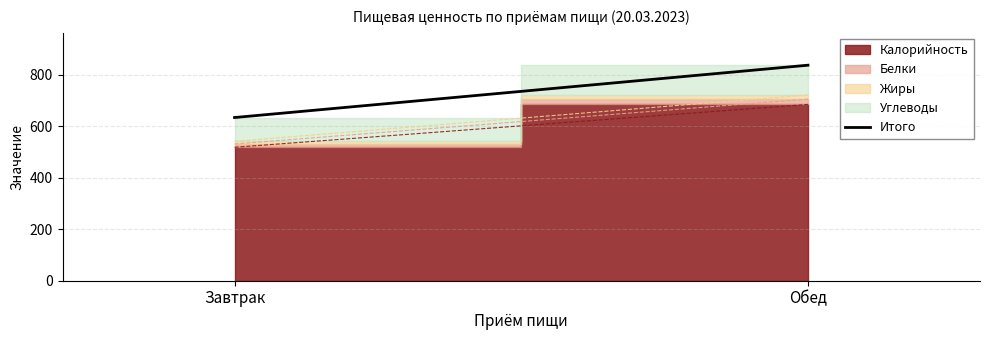

Which label corresponds to the smallest value in the chart?

Завтрак